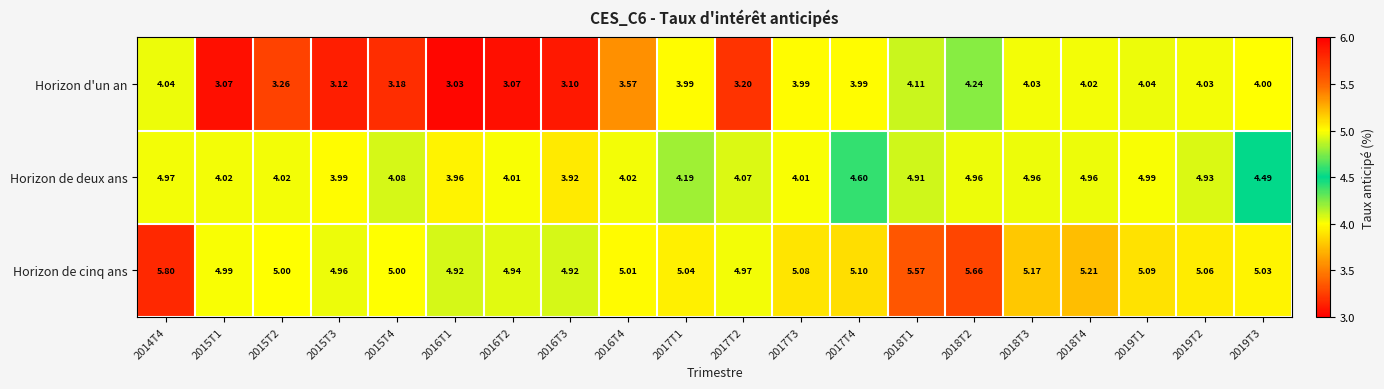

At how many categories does at least one series exceed 4?

20